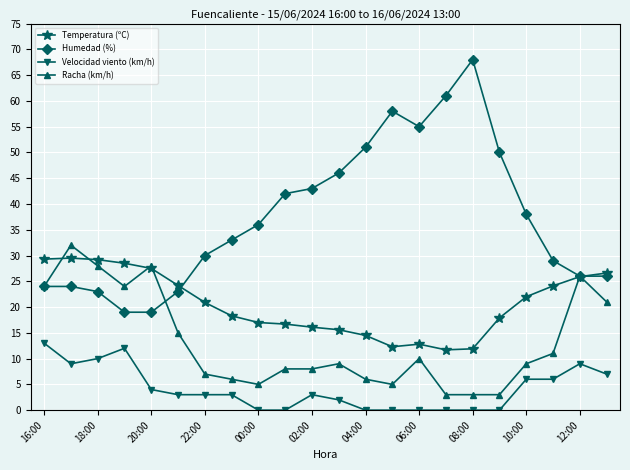

How many series are shown in this chart?

4